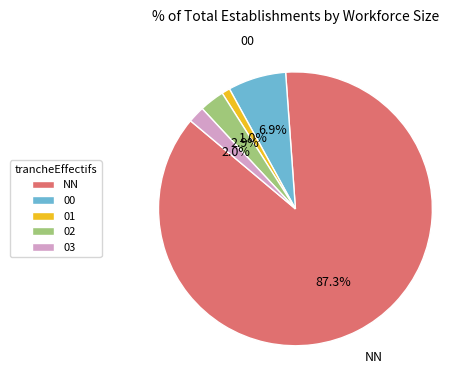

What percentage is the 01 slice, to the nearest percent?

1%